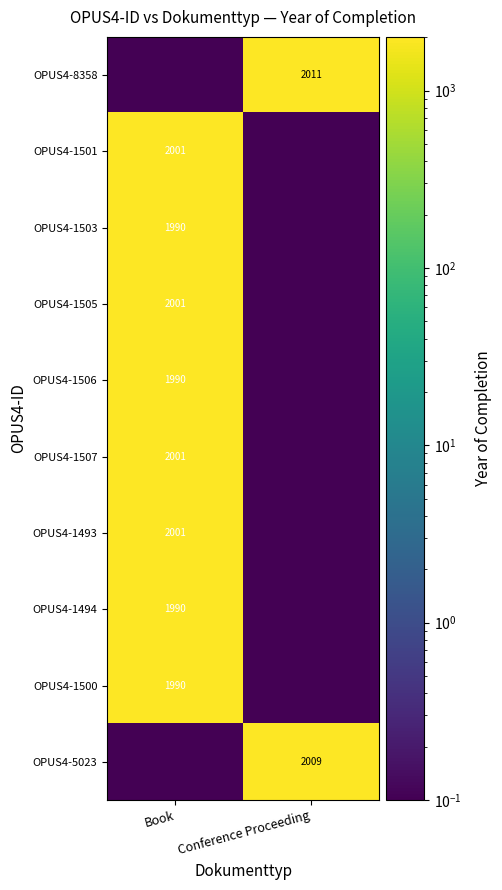

Is the value of OPUS4-8358 at Conference Proceeding greater than the value of OPUS4-1494 at Book?

Yes